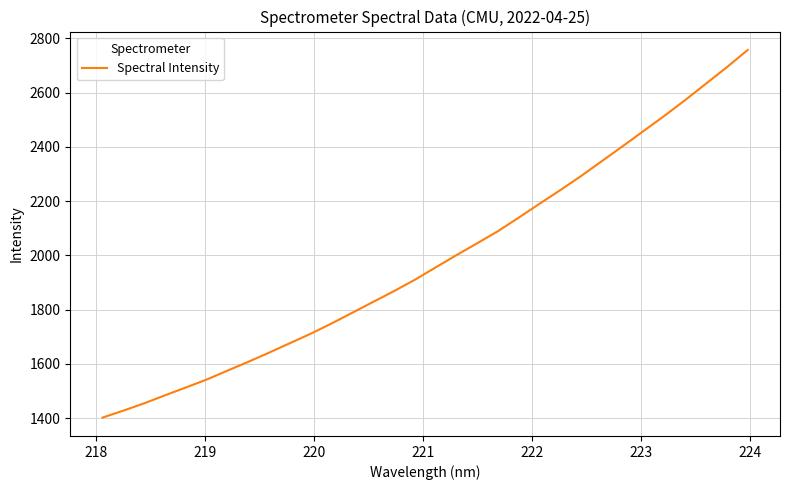

What is the difference between the maximum and minimum values?

1355.8